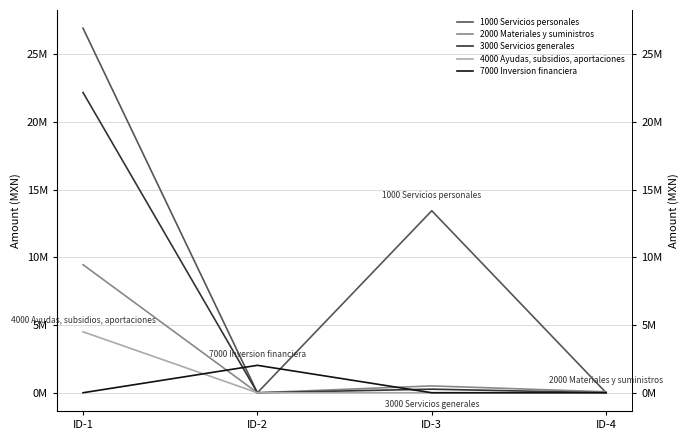

At which label is 1000 Servicios personales closest to 13456360?

ID-3